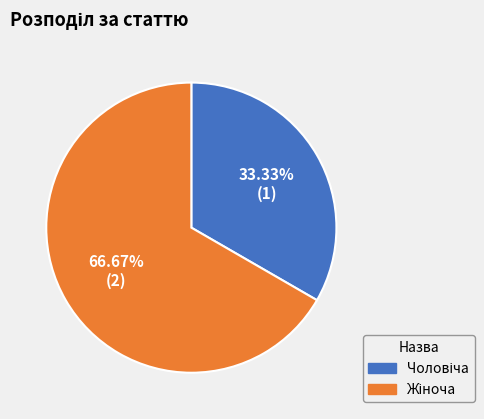

To the nearest percent, what is the average slice percentage?

50%